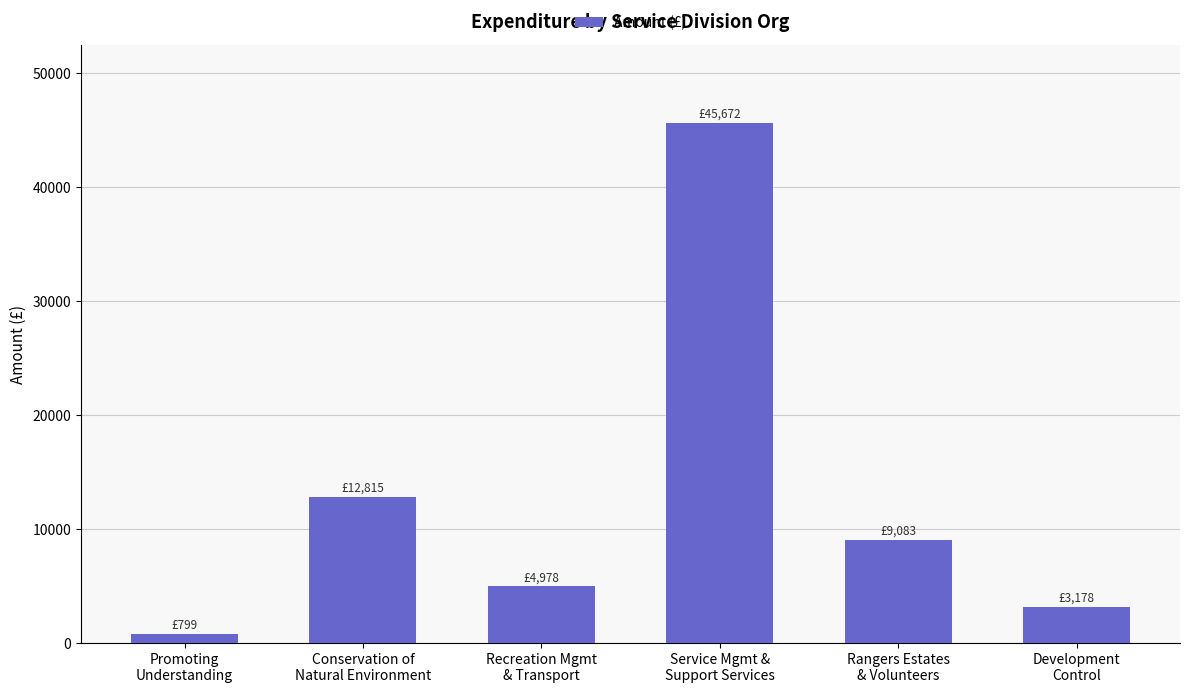

Does the chart contain any negative values?

No